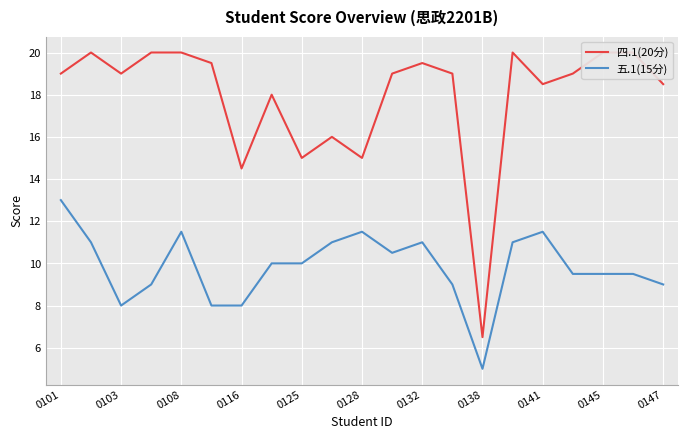

True or false: 五.1(15分) and 四.1(20分) cross at least once.

False